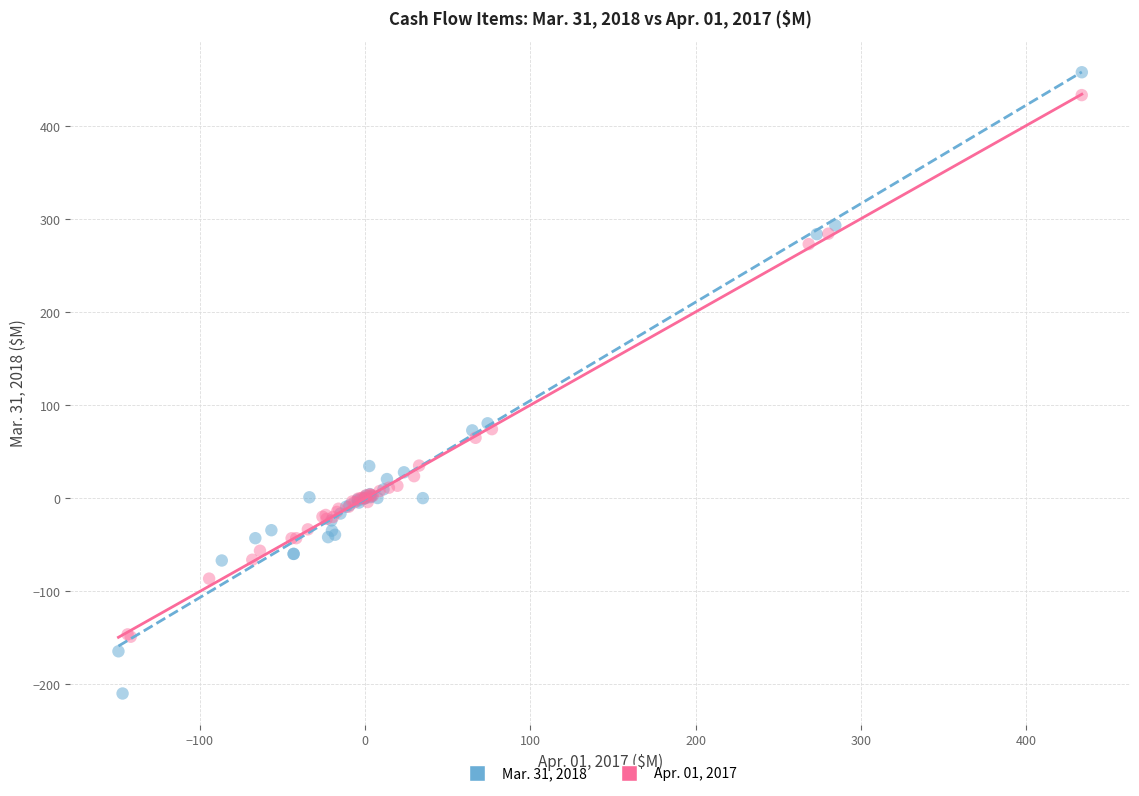

Which series contains the lowest Y value?

Mar. 31, 2018